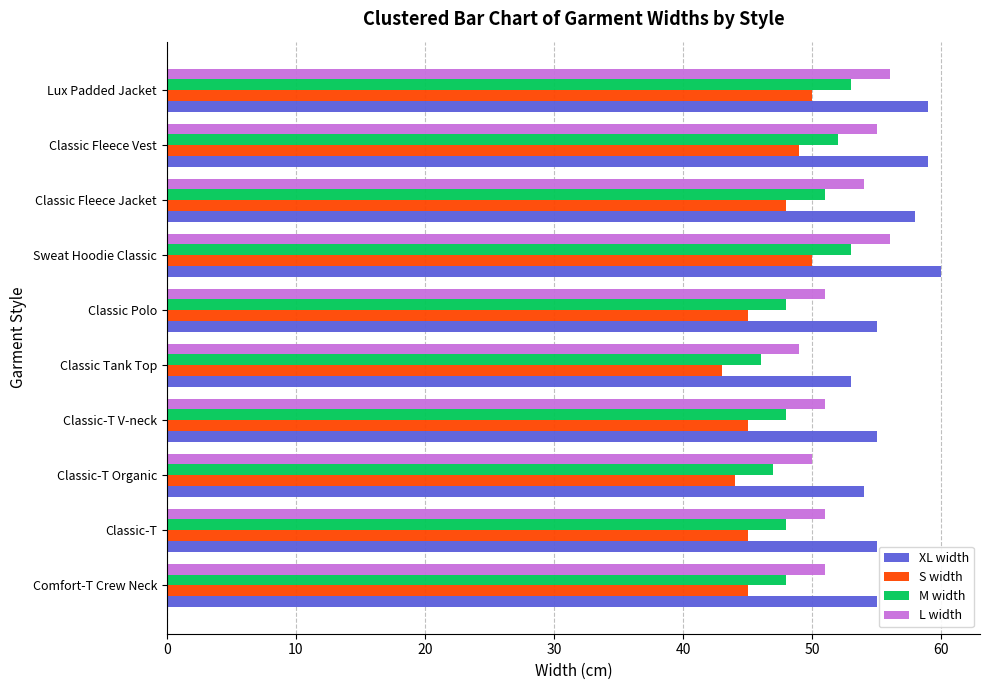

The XL width series shows 55 at Classic-T V-neck. True or false?

True